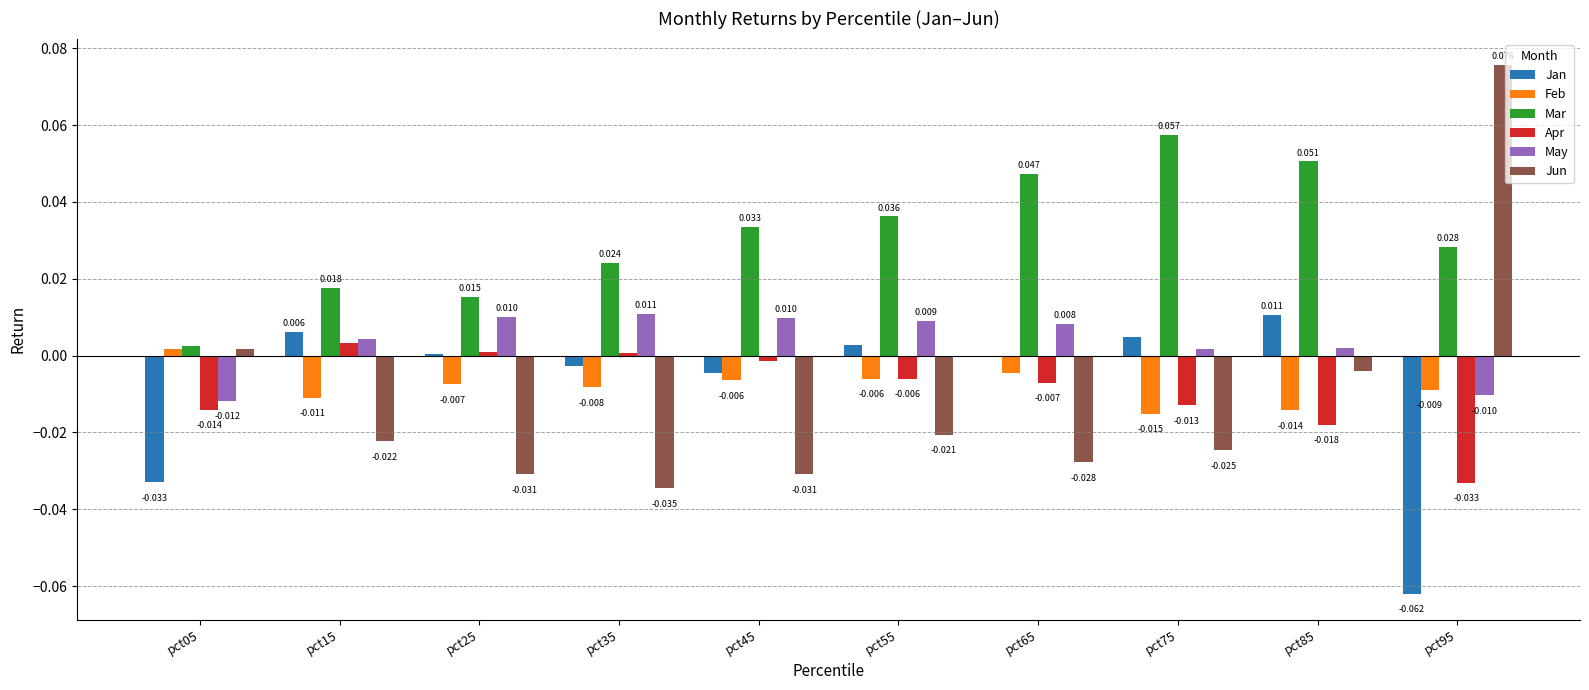

Which series has the largest total across all categories?

Mar